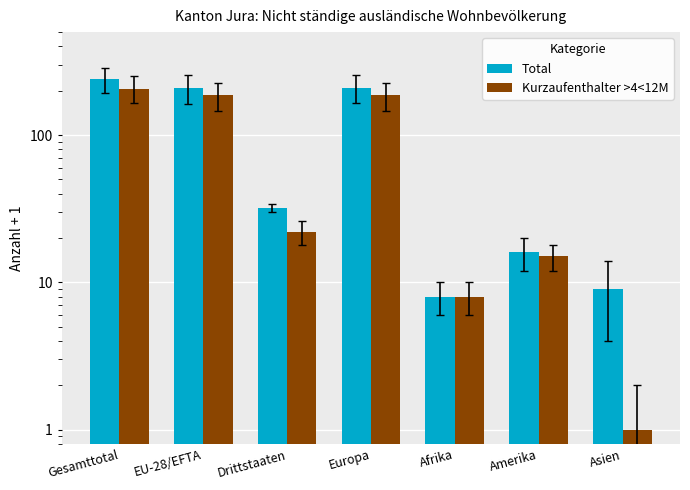

Rank the series by their maximum value, from highest to lowest.

Total, Kurzaufenthalter >4<12M